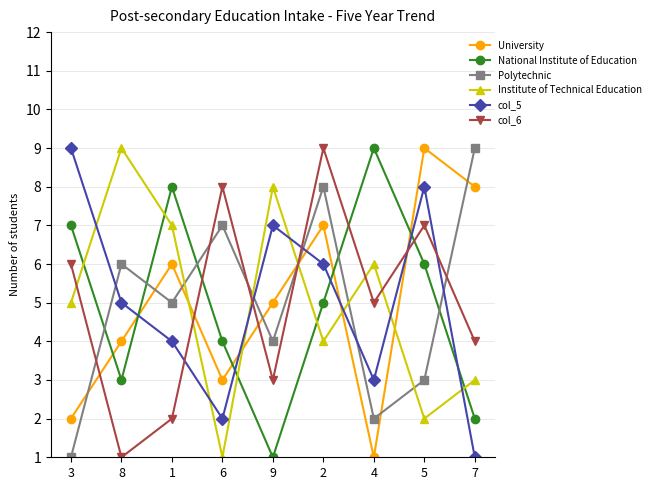

How many values in the col_5 series are below 5?

4